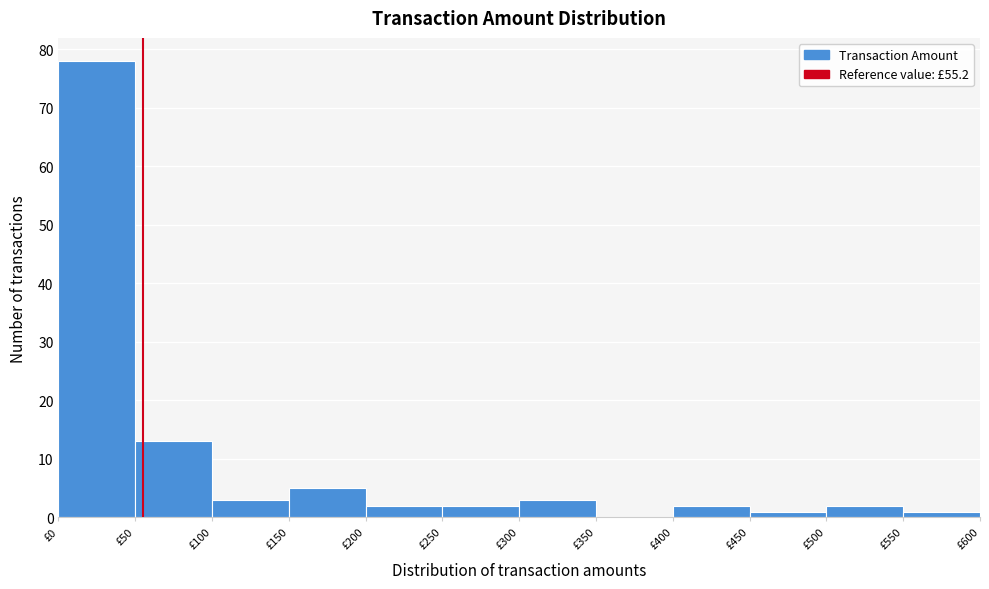

Reading left to right, transcribe this chart: for each bar, give the range it covers on the x-axis and its height. The values are not printed on the chart, so give them approximately, as read against the axis.

0 to 50: 78
50 to 100: 13
100 to 150: 3
150 to 200: 5
200 to 250: 2
250 to 300: 2
300 to 350: 3
350 to 400: 0
400 to 450: 2
450 to 500: 1
500 to 550: 2
550 to 600: 1